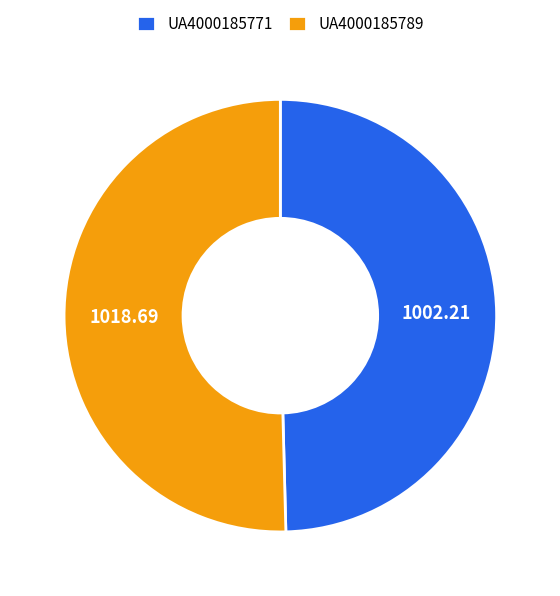

What is the largest slice in the pie chart?

UA4000185789